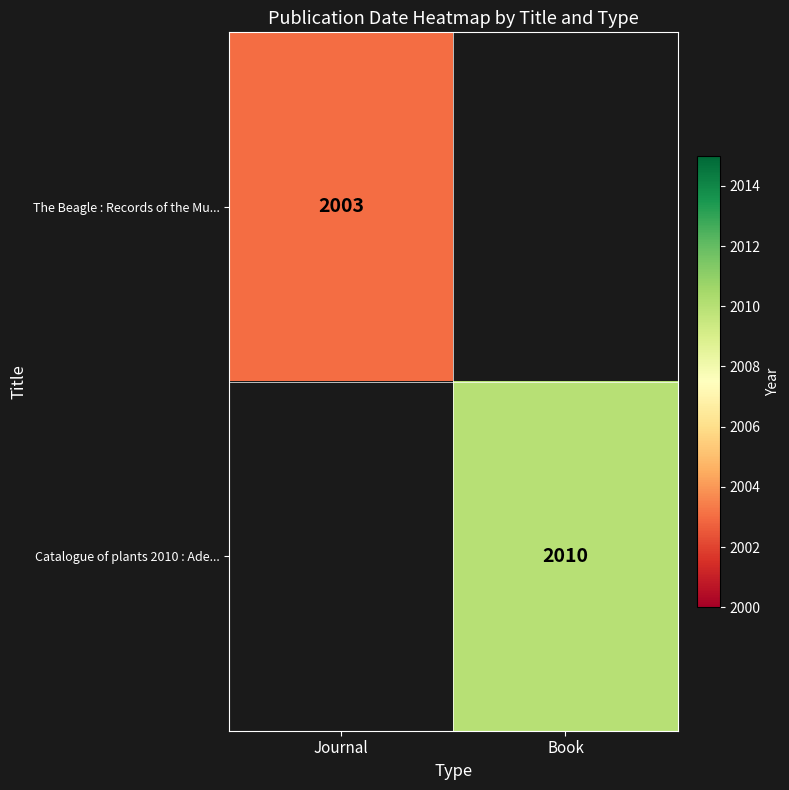

Is the value of Catalogue of plants 2010 : Ade... at Book greater than the value of The Beagle : Records of the Mu... at Journal?

Yes